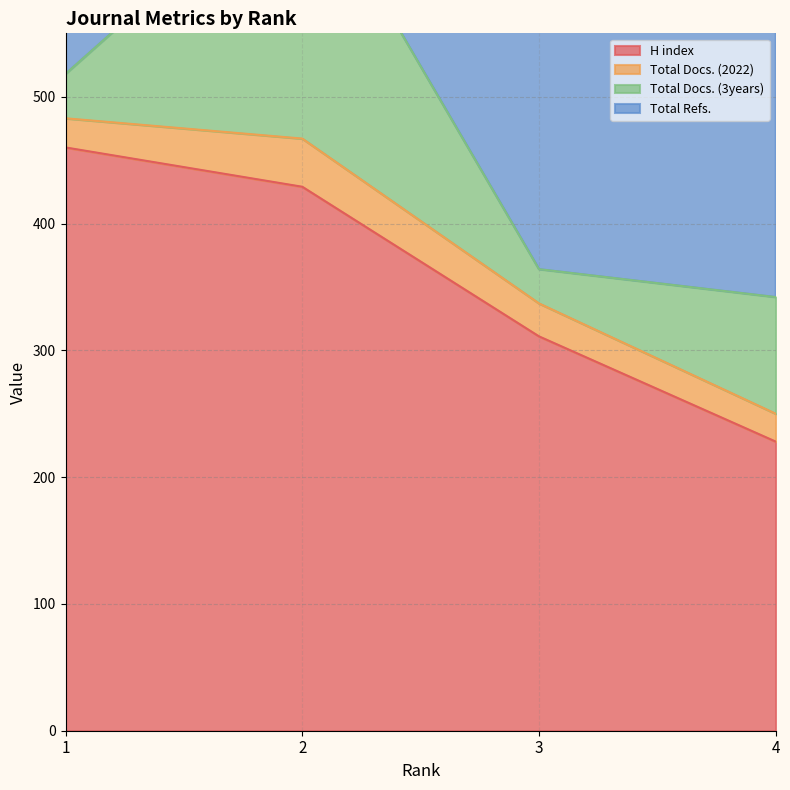

Which series changed the most between 1 and 4?

H index